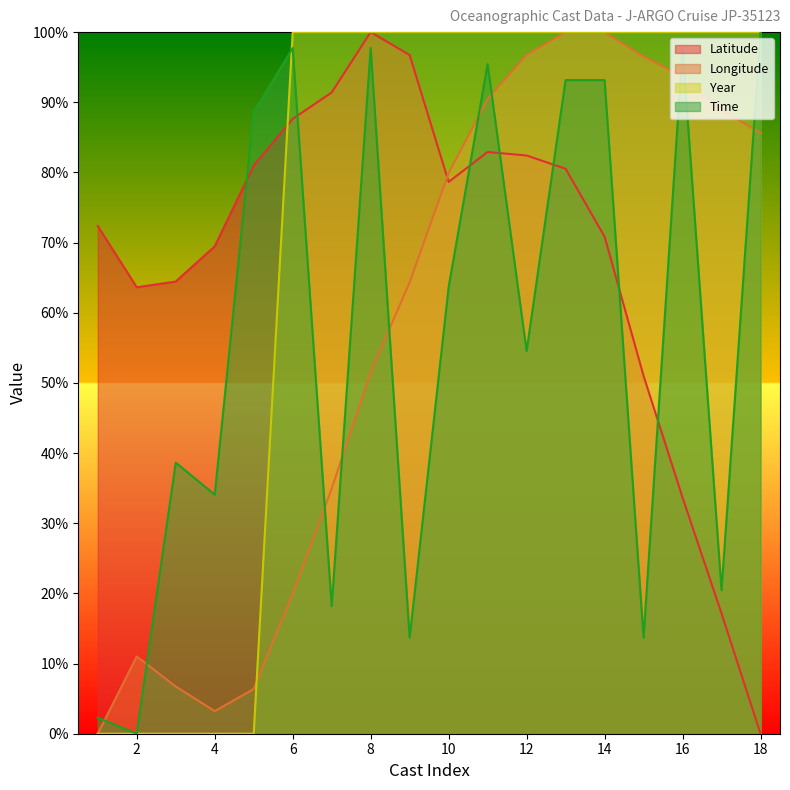

How many Year values are between 0 and 100?

18